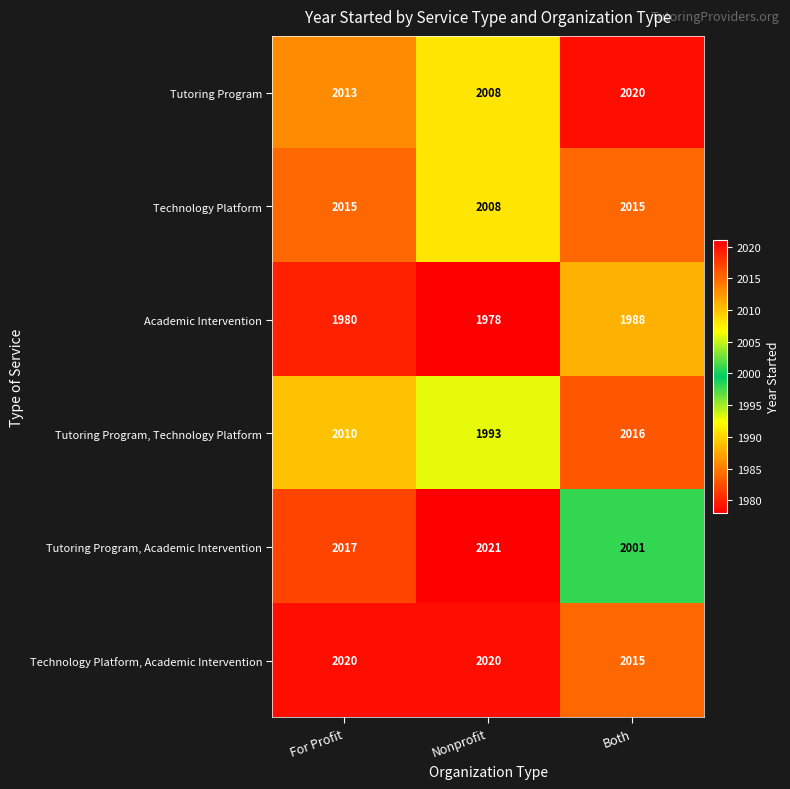

At For Profit, list the series in order from smallest to largest.

Academic Intervention, Tutoring Program, Technology Platform, Tutoring Program, Technology Platform, Tutoring Program, Academic Intervention, Technology Platform, Academic Intervention